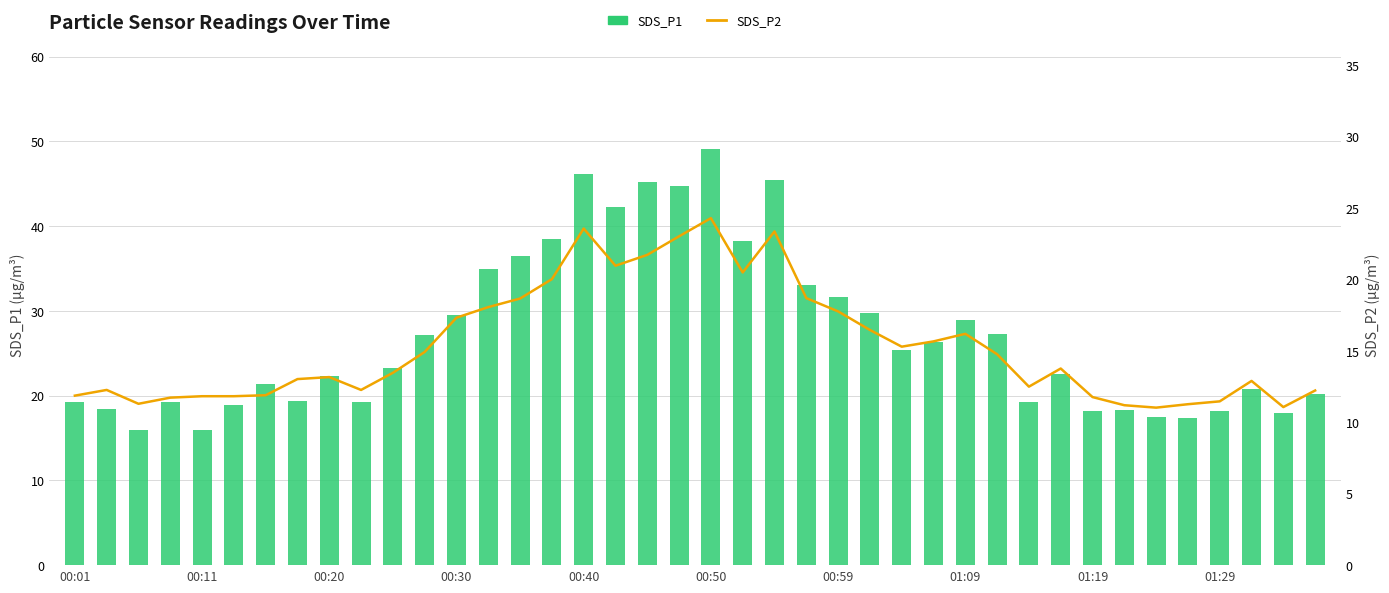

What is the total value across all series at 18?

67.0